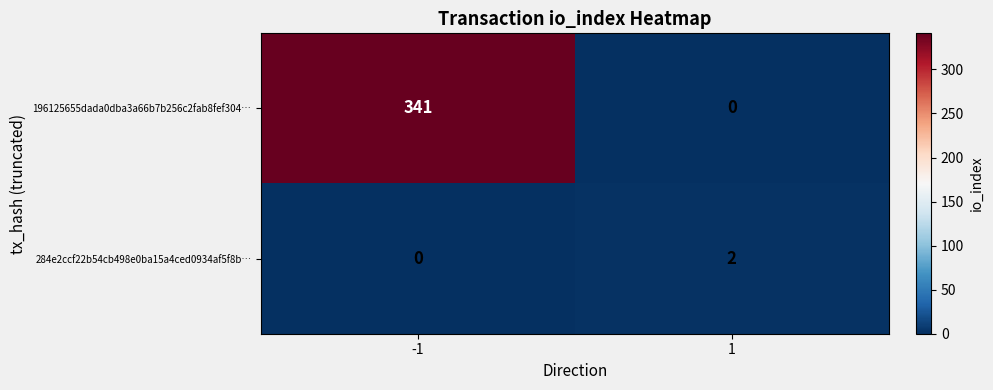

What is the maximum value for 196125655dada0dba3a66b7b256c2fab8fef304…?

341